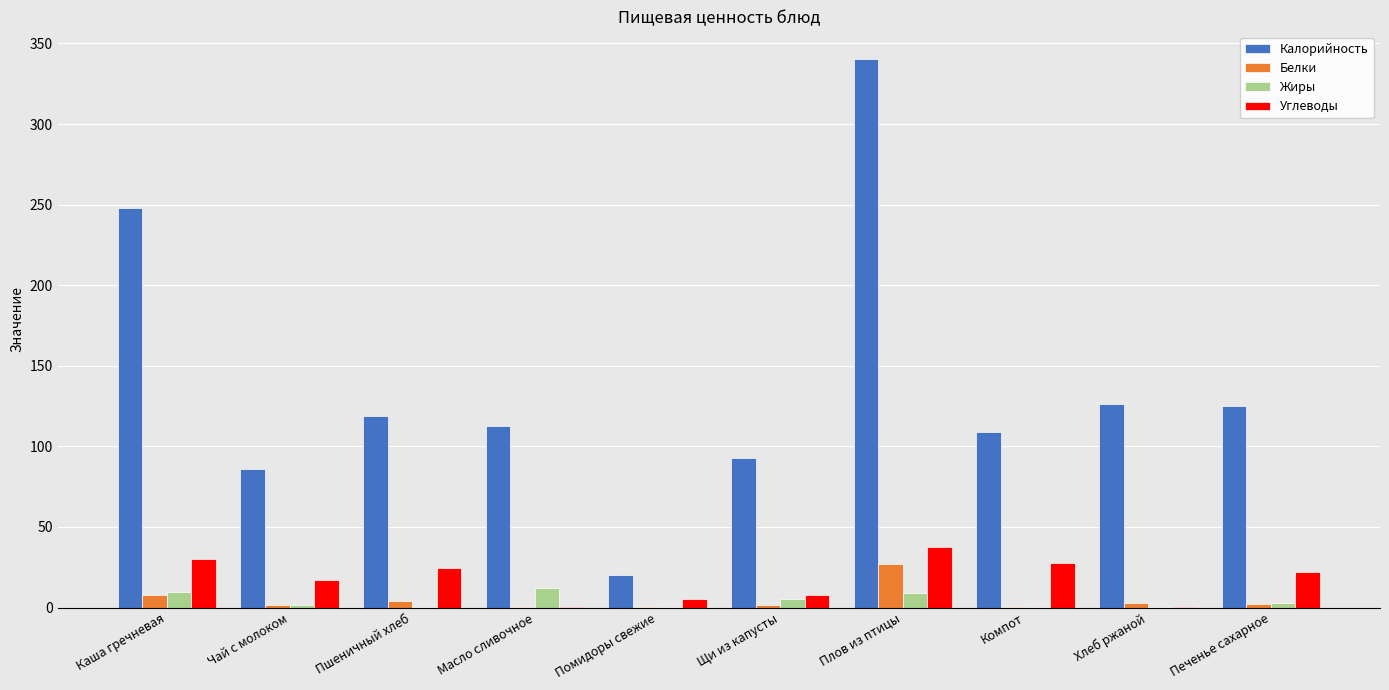

Which series has the largest total across all categories?

Калорийность